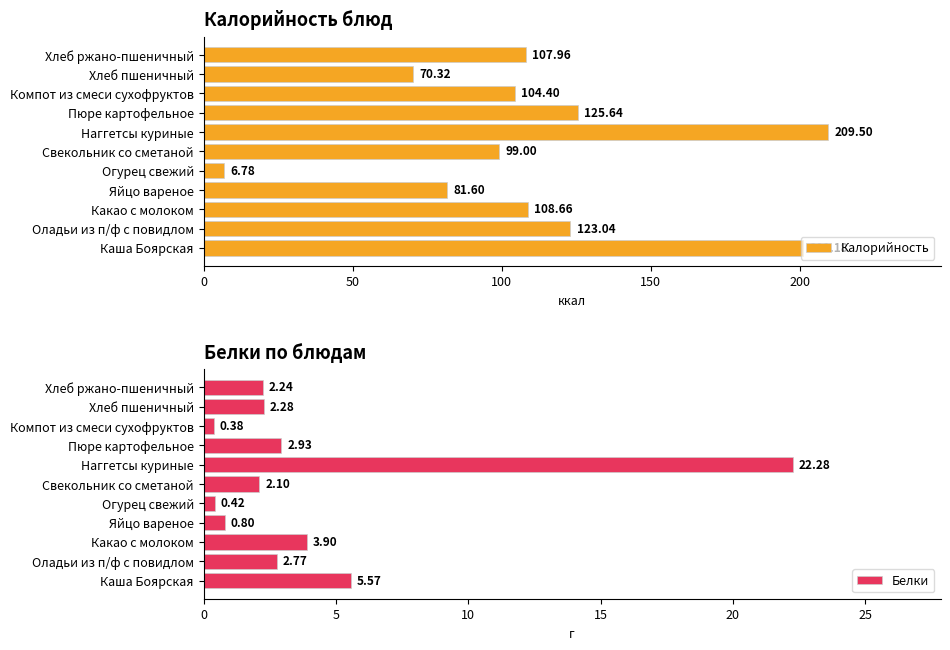

List the labels in order of Калорийность value, largest first.

Наггетсы куриные, Каша Боярская, Пюре картофельное, Оладьи из п/ф с повидлом, Какао с молоком, Хлеб ржано-пшеничный, Компот из смеси сухофруктов, Свекольник со сметаной, Яйцо вареное, Хлеб пшеничный, Огурец свежий